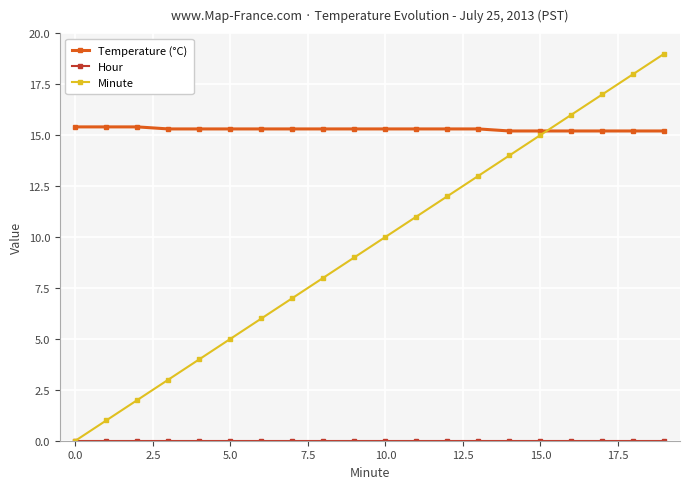

What is the average value of the Temperature (°C) series?

15.3